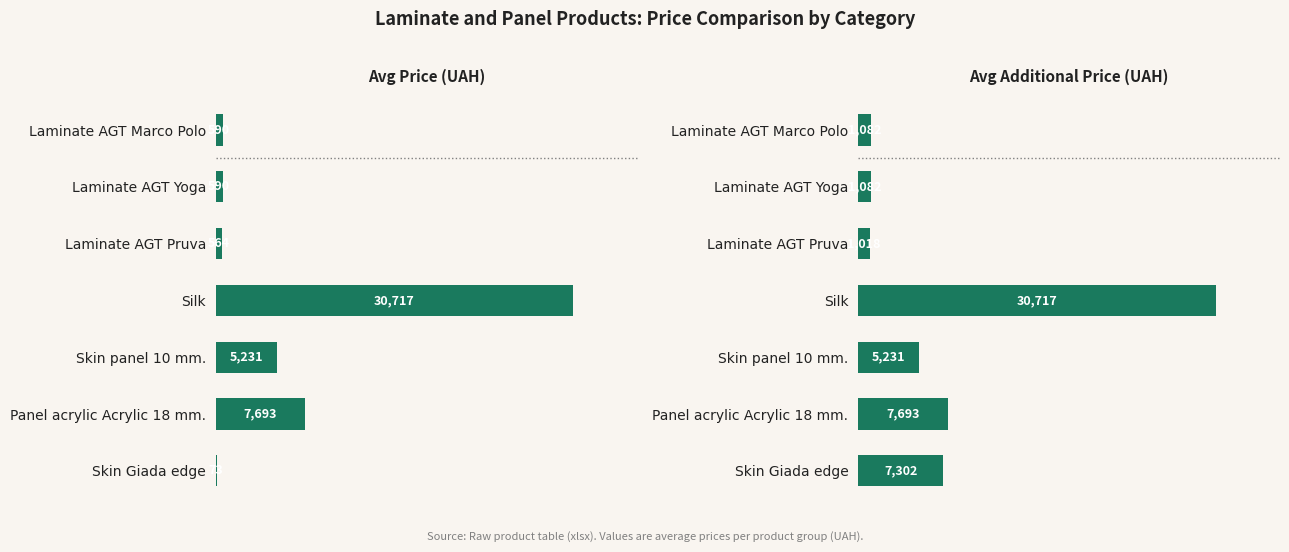

Reading right to left, transcribe all the data shown in this chart.

Avg Price: 73.0	7693.1	5230.7	30717.1	564.0	589.9	589.9
Avg Additional Price: 7302.5	7693.1	5230.7	30717.1	1017.8	1081.7	1081.7